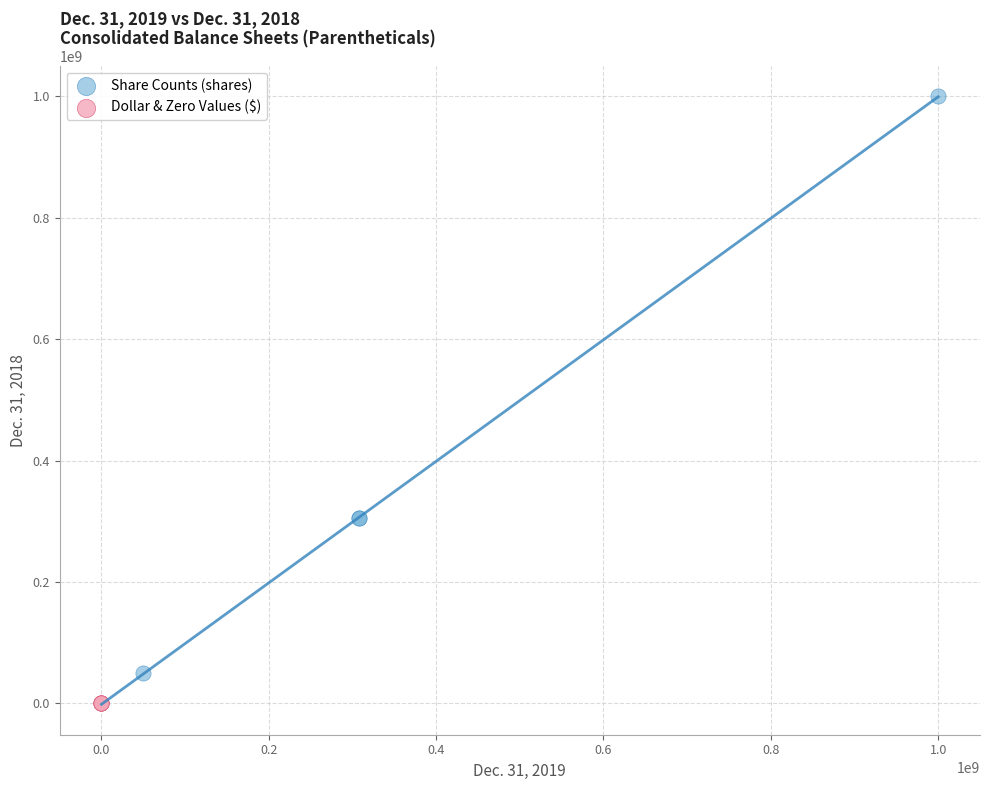

Which series has the widest spread of Y values?

Share Counts (shares)